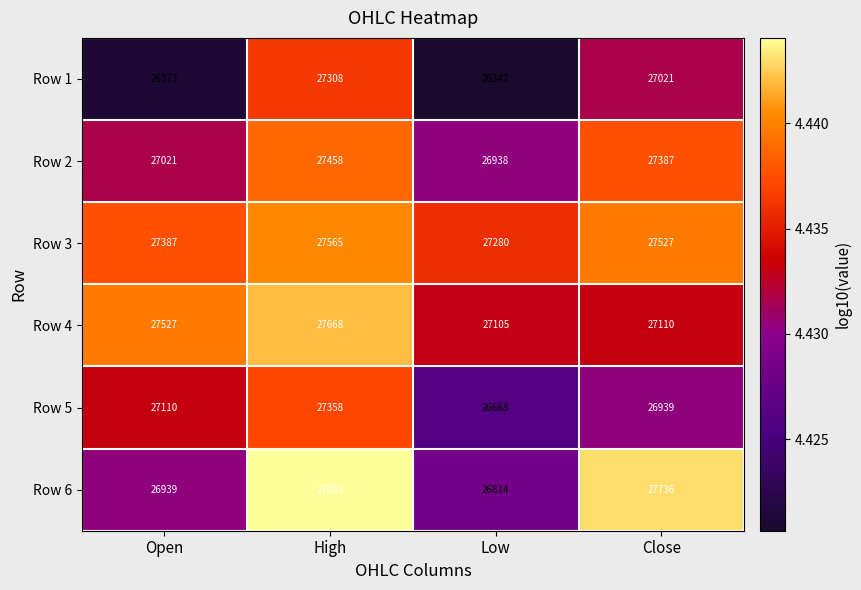

At Open, list the series in order from largest to smallest.

Row 4, Row 3, Row 5, Row 2, Row 6, Row 1